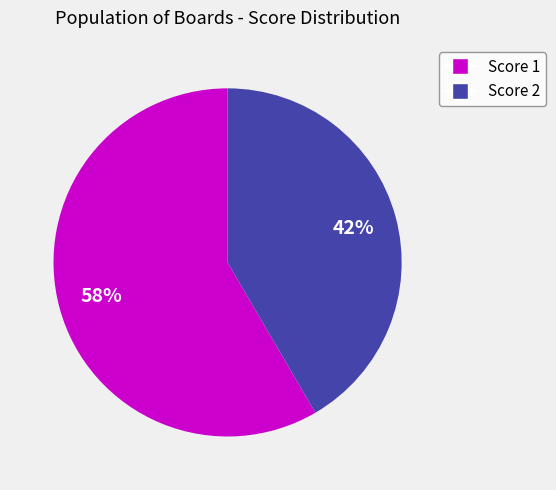

Count the number of slices in the pie.

2